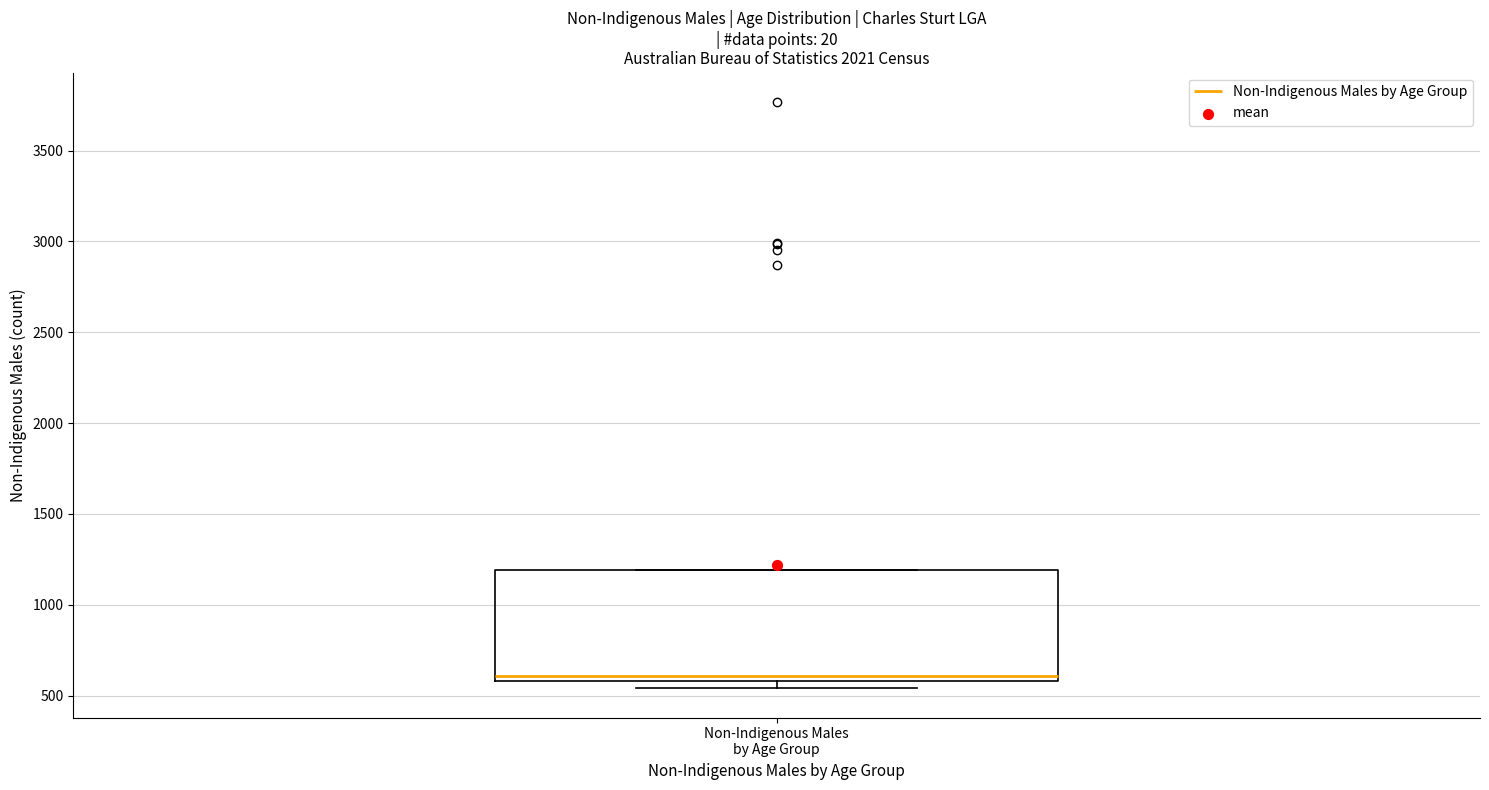

Where is the lower edge of the box for Non-Indigenous Males by Age Group on the y-axis? The values are not printed on the chart, so give them approximately, as read against the axis.

600